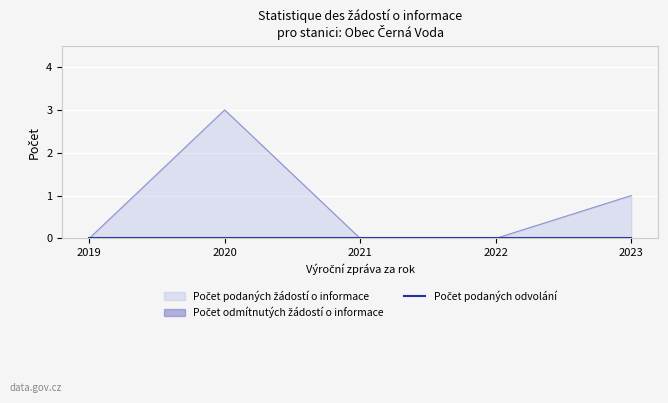

Reading left to right, what are all the values shown in this chart?

Počet podaných žádostí o informace: 0	3	0	0	1
Počet odmítnutých žádostí o informace: 0	0	0	0	0
Počet podaných odvolání proti rozhodnutí: 0	0	0	0	0